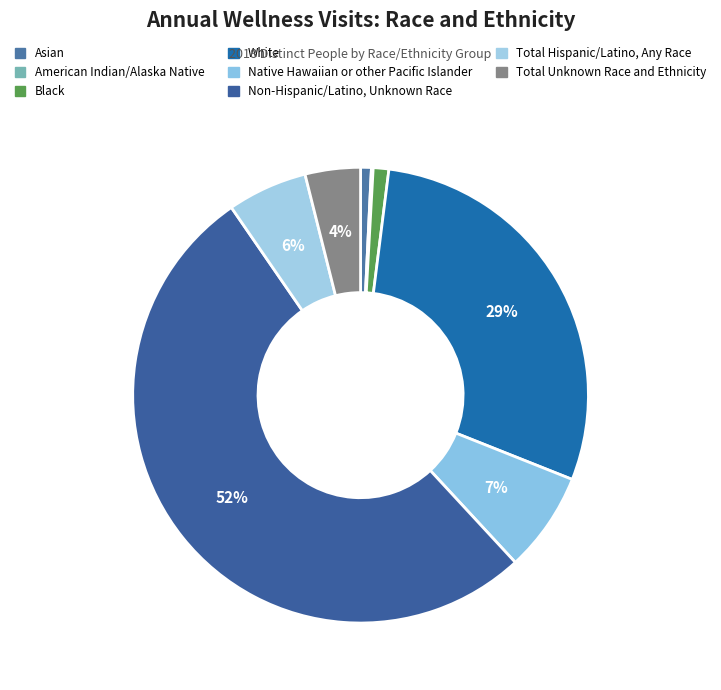

To the nearest percent, what is the difference between the Total Unknown Race and Ethnicity and American Indian/Alaska Native slice percentages?

4%